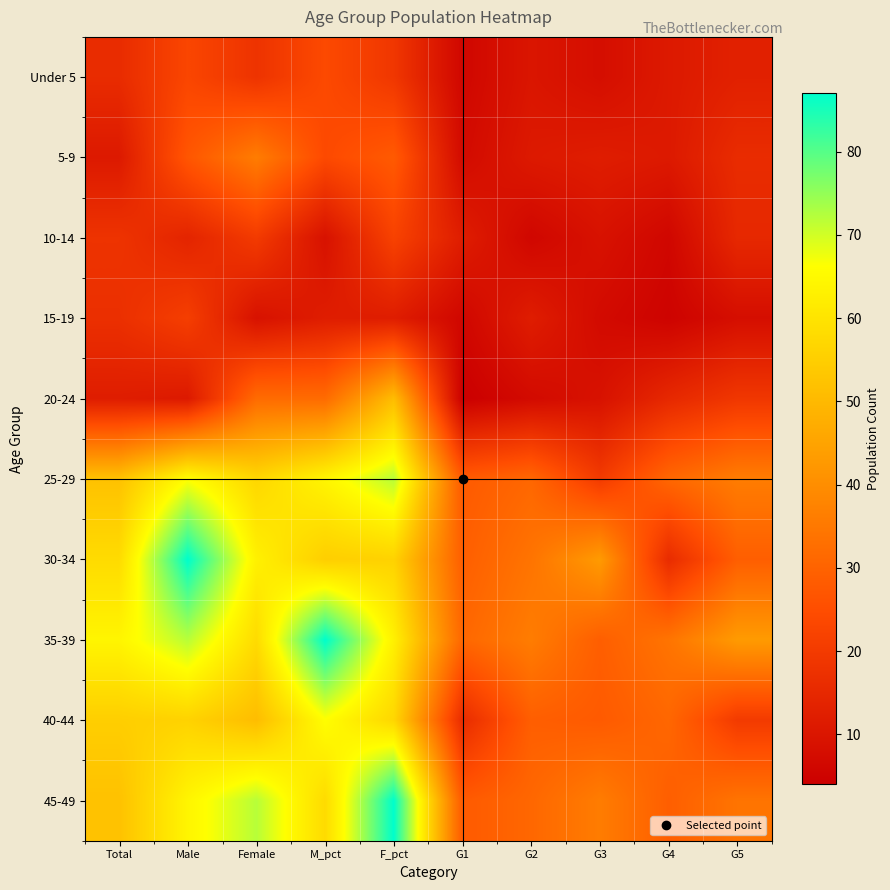

Reading left to right, what are all the values shown in this chart?

Under 5: Total=16	Male=23	Female=18	M_pct=24	F_pct=19	G1=6	G2=10	G3=8	G4=11	G5=13
5-9: Total=11	Male=27	Female=36	M_pct=24	F_pct=28	G1=7	G2=11	G3=12	G4=11	G5=16
10-14: Total=18	Male=14	Female=20	M_pct=9	F_pct=22	G1=12	G2=6	G3=9	G4=6	G5=15
15-19: Total=17	Male=21	Female=9	M_pct=12	F_pct=12	G1=6	G2=12	G3=7	G4=5	G5=8
20-24: Total=12	Male=11	Female=32	M_pct=32	F_pct=51	G1=4	G2=7	G3=9	G4=15	G5=19
25-29: Total=52	Male=66	Female=57	M_pct=64	F_pct=72	G1=28	G2=31	G3=20	G4=31	G5=36
30-34: Total=58	Male=87	Female=63	M_pct=55	F_pct=56	G1=29	G2=34	G3=43	G4=16	G5=29
35-39: Total=64	Male=72	Female=58	M_pct=87	F_pct=63	G1=31	G2=36	G3=29	G4=34	G5=43
40-44: Total=55	Male=56	Female=51	M_pct=66	F_pct=57	G1=16	G2=29	G3=28	G4=31	G5=20
45-49: Total=52	Male=64	Female=72	M_pct=58	F_pct=87	G1=28	G2=31	G3=36	G4=29	G5=34